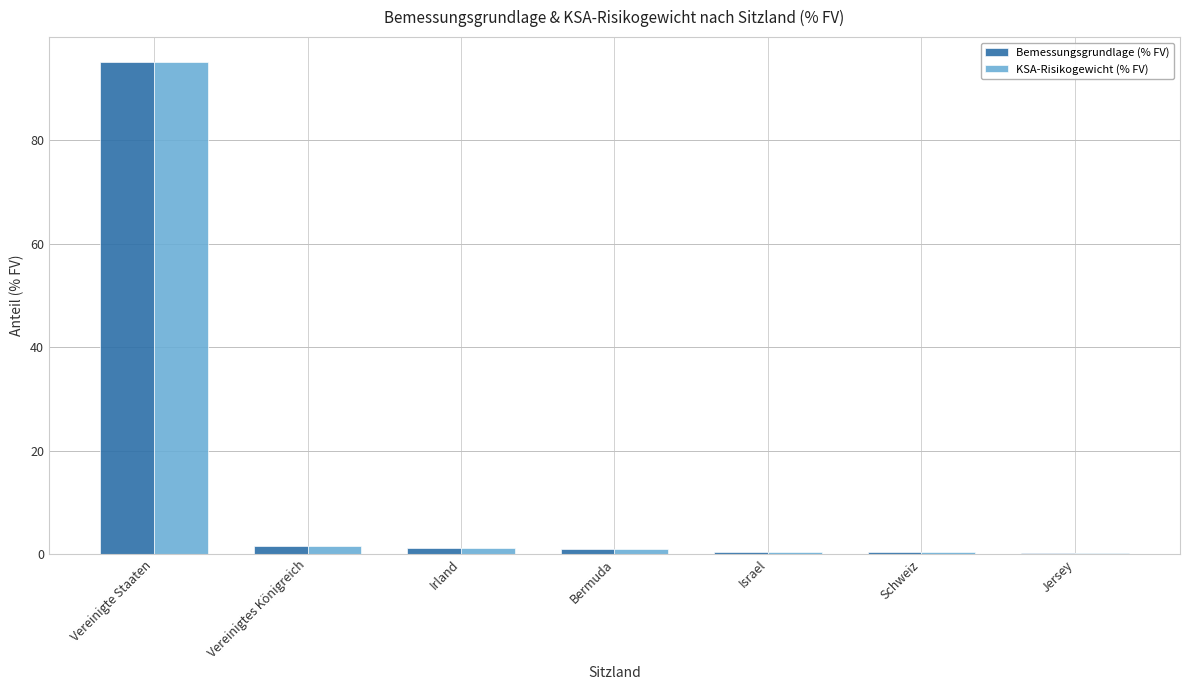

What is the greatest value displayed?

95.2